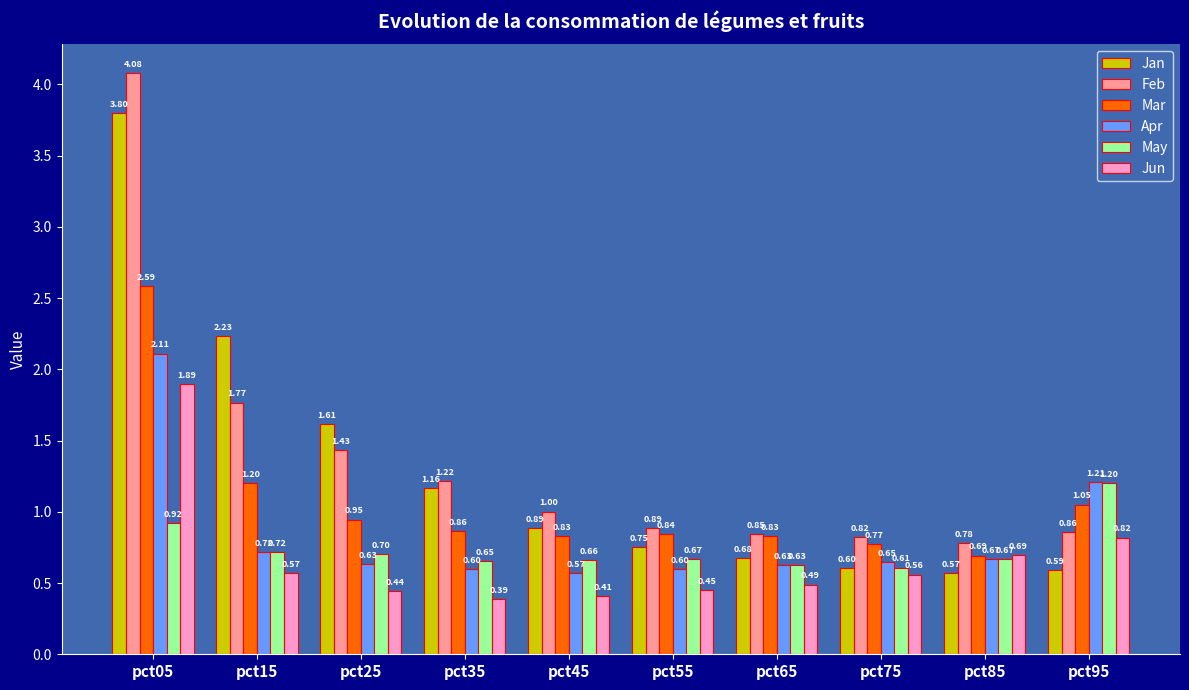

How many bars are there in each group?

6